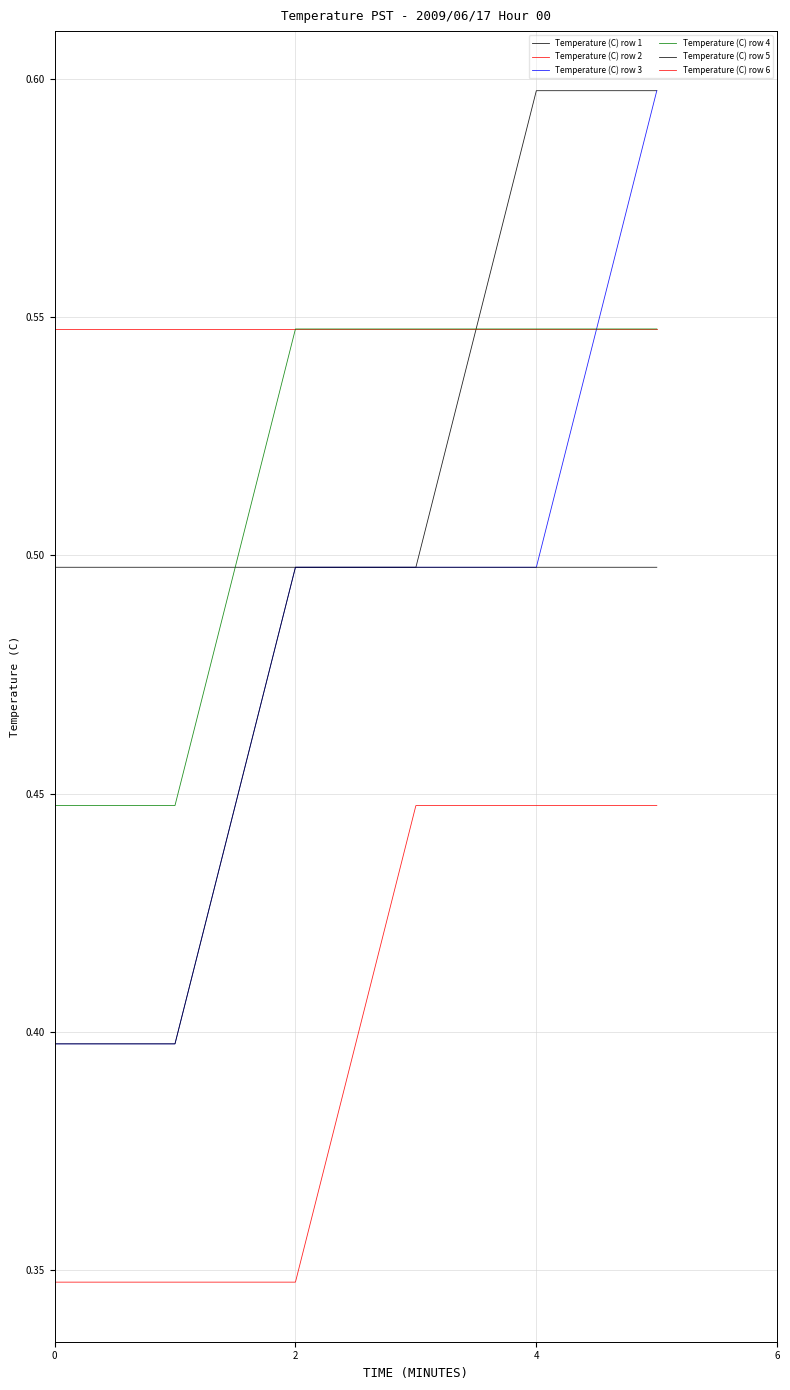

Does the chart display data point markers on the line(s)?

No